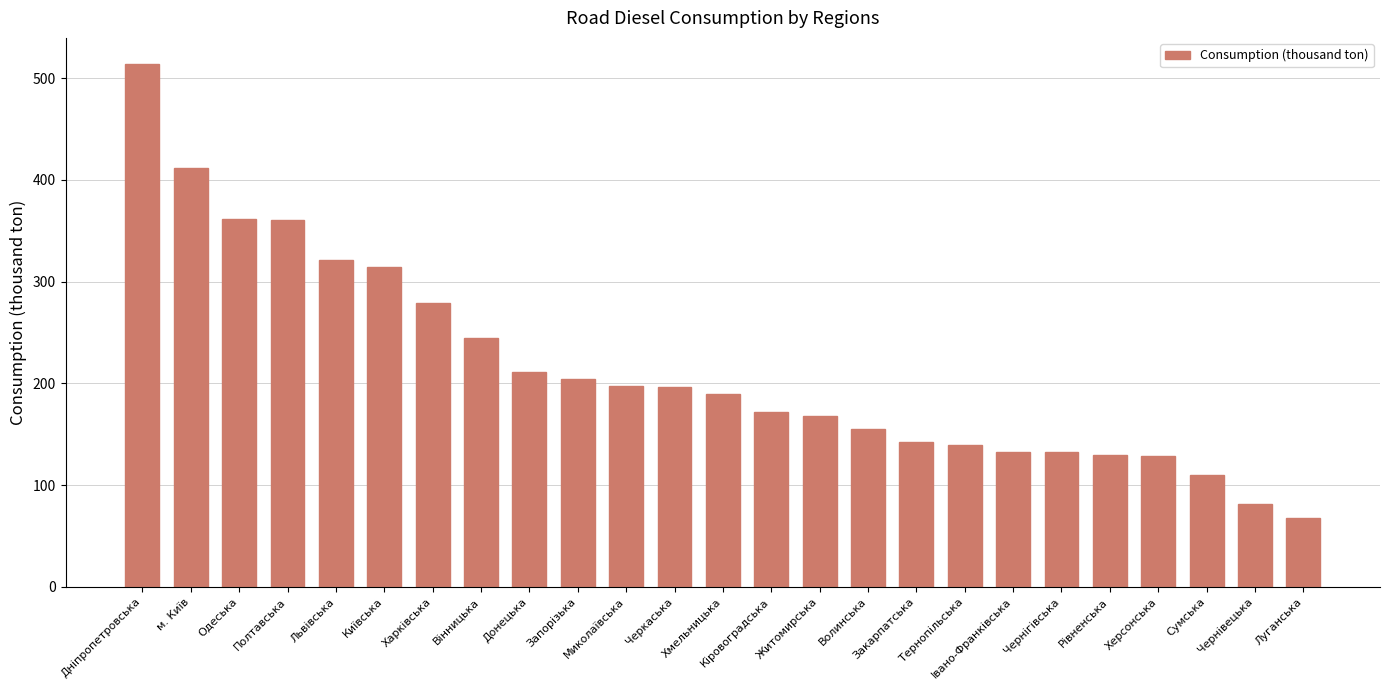

Where is the data nearest to the value 290?

Харківська